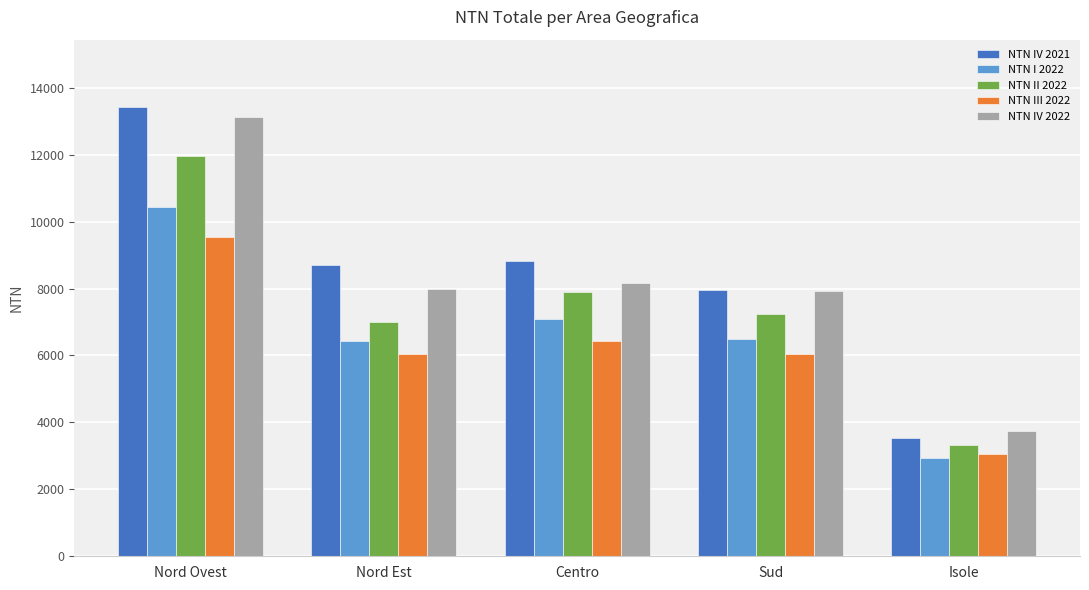

What is the greatest value displayed?

13421.3